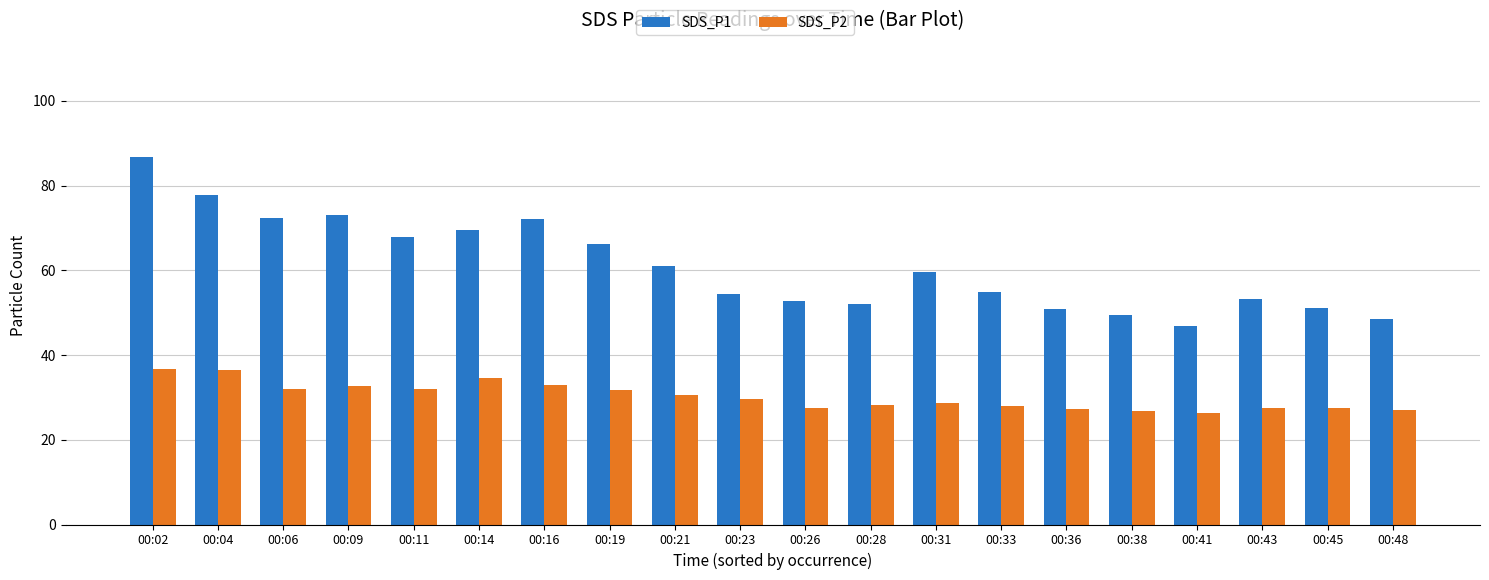

Count the number of data series in this chart.

2